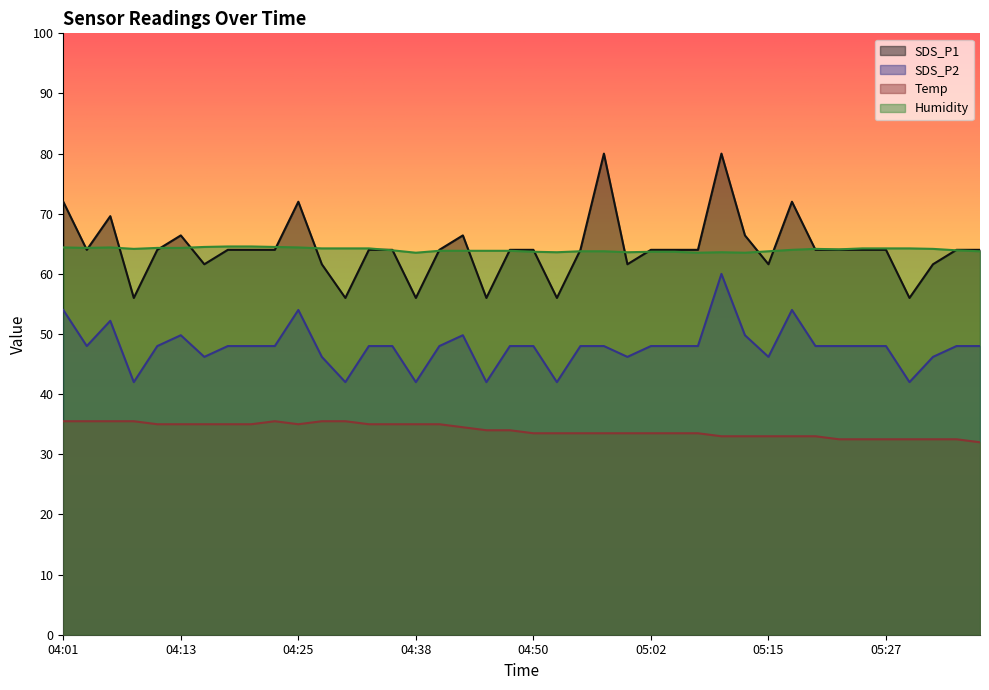

What is the maximum value shown in the chart?

80.0